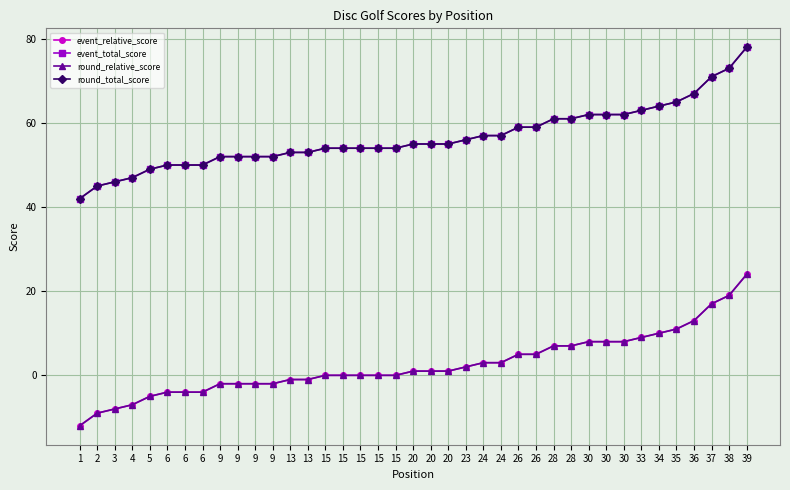

Reading left to right, transcribe all the data shown in this chart.

event_relative_score: -12	-9	-8	-7	-5	-4	-4	-4	-2	-2	-2	-2	-1	-1	0	0	0	0	0	1	1	1	2	3	3	5	5	7	7	8	8	8	9	10	11	13	17	19	24
event_total_score: 42	45	46	47	49	50	50	50	52	52	52	52	53	53	54	54	54	54	54	55	55	55	56	57	57	59	59	61	61	62	62	62	63	64	65	67	71	73	78
round_relative_score: -12	-9	-8	-7	-5	-4	-4	-4	-2	-2	-2	-2	-1	-1	0	0	0	0	0	1	1	1	2	3	3	5	5	7	7	8	8	8	9	10	11	13	17	19	24
round_total_score: 42	45	46	47	49	50	50	50	52	52	52	52	53	53	54	54	54	54	54	55	55	55	56	57	57	59	59	61	61	62	62	62	63	64	65	67	71	73	78